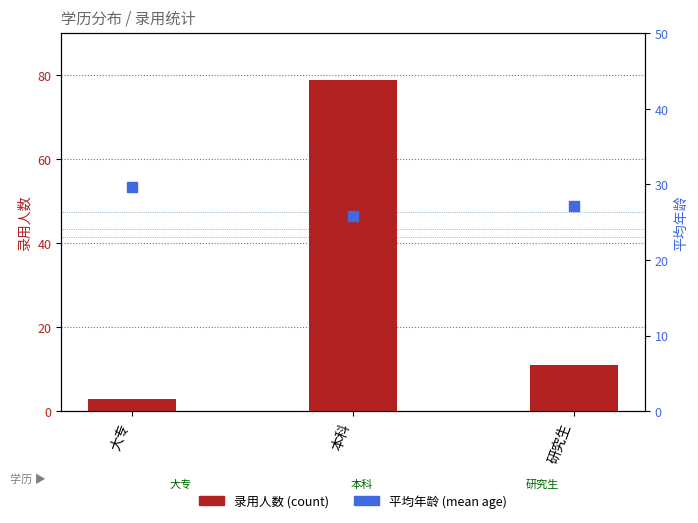

Is the value of 录用人数 at 本科 greater than the value of 平均年龄 at 大专?

Yes